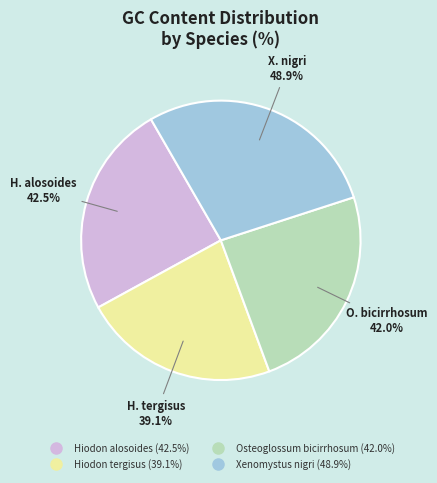

What is the ratio of the value at Xenomystus nigri to the value at Osteoglossum bicirrhosum?

1.2